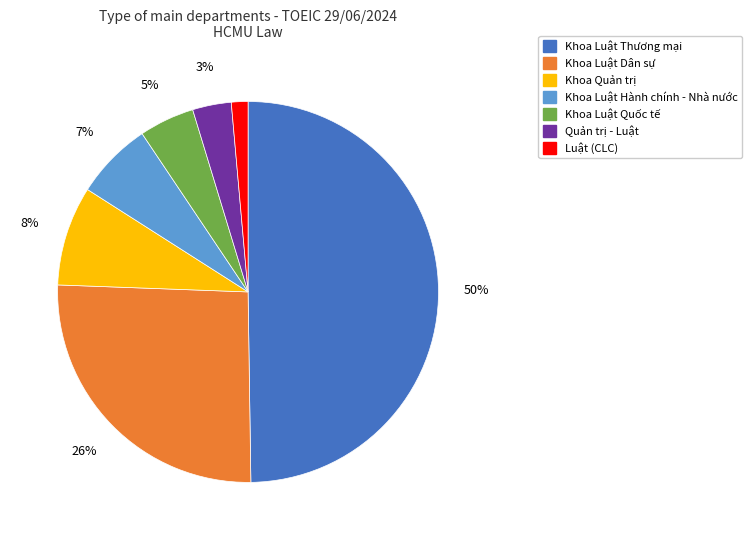

To the nearest percent, what portion does Khoa Luật Quốc tế represent?

5%